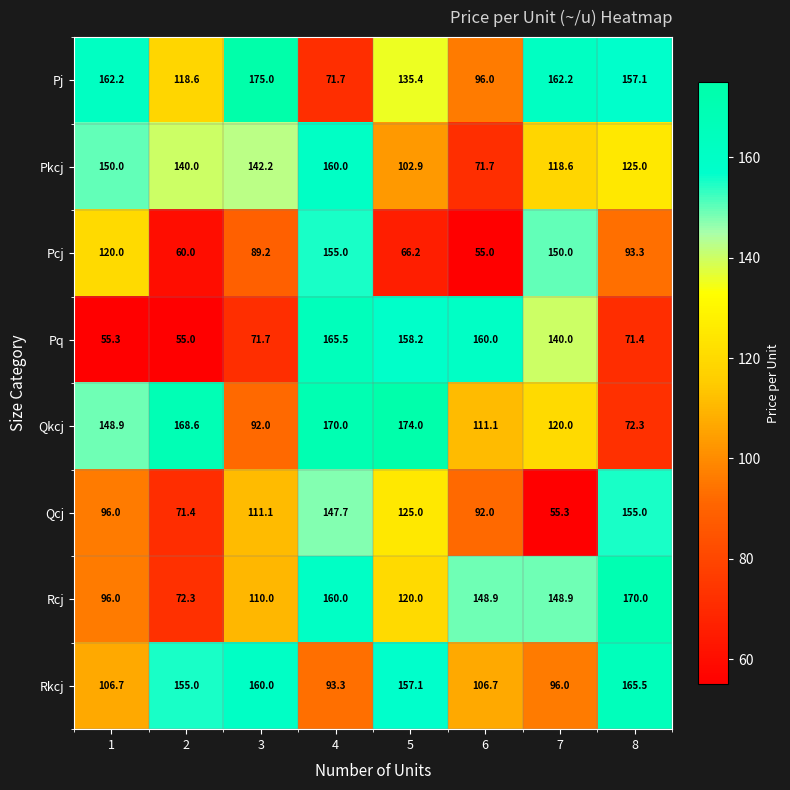

Rank the categories by Qcj value from highest to lowest.

8, 4, 5, 3, 1, 6, 2, 7